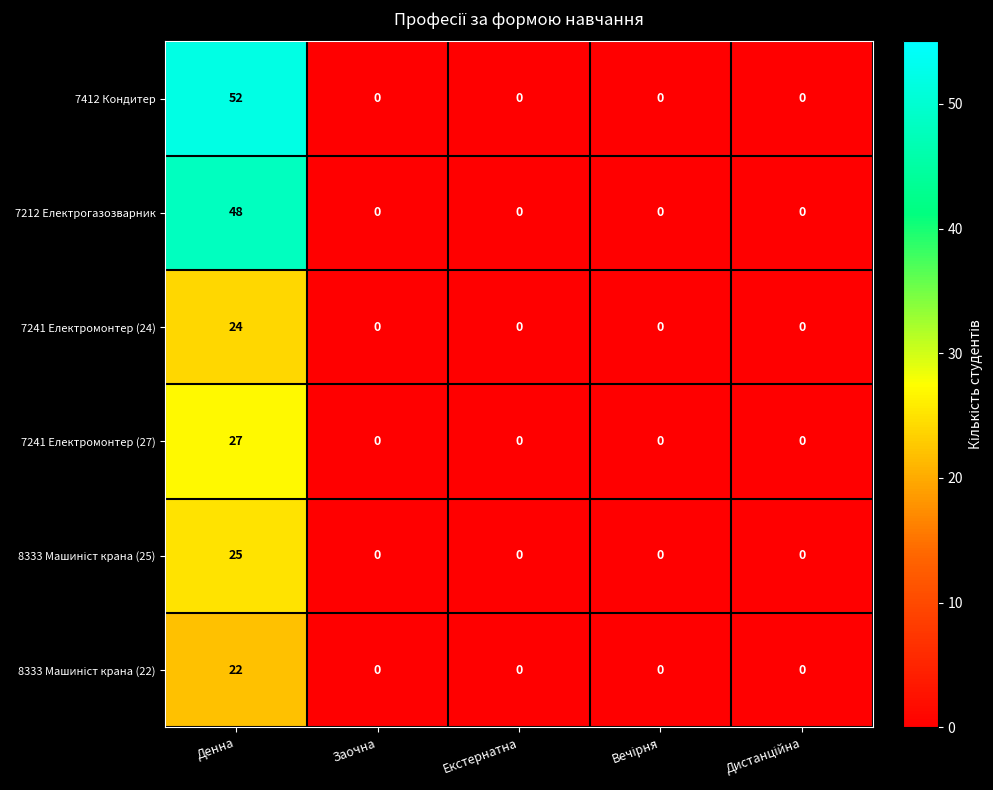

What is the sum of the 7241 Електромонтер (27) values at Денна and Заочна?

27